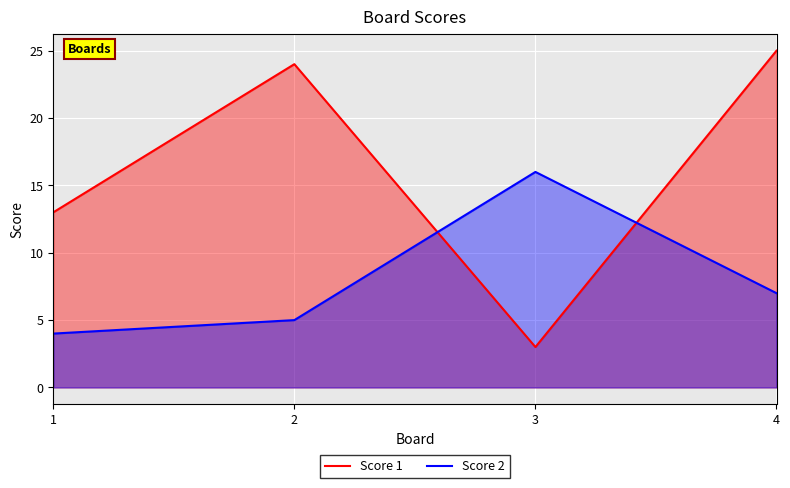

What is the maximum value for Score 2?

16